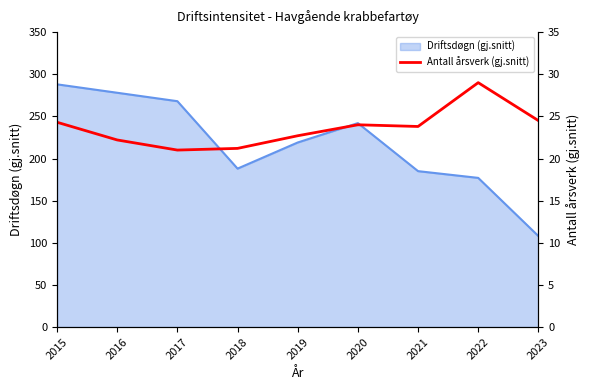

The Driftsdøgn (gj.snitt) series shows 262 at 2018. True or false?

False